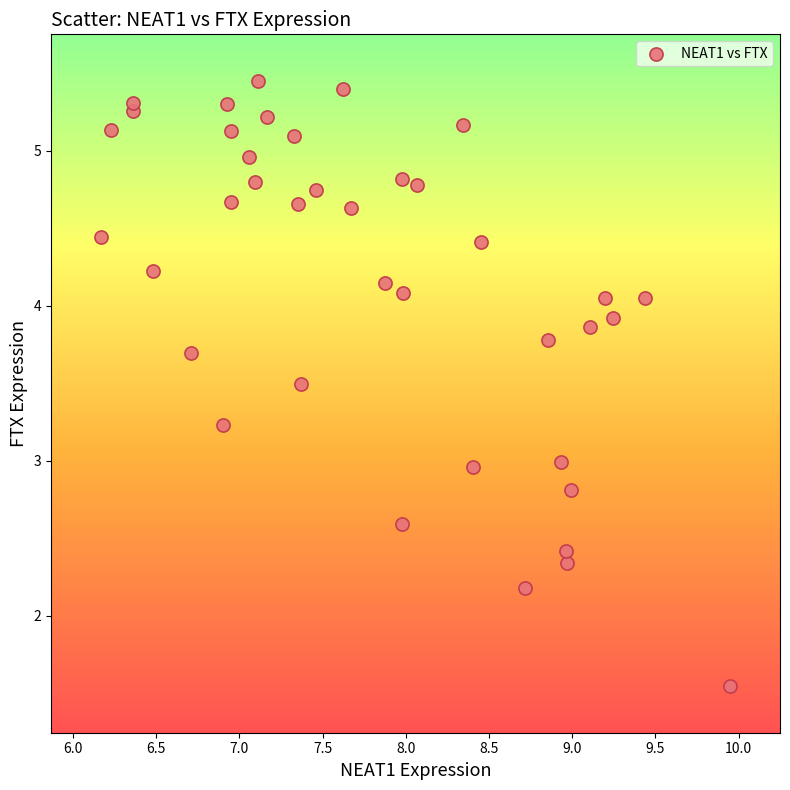

What is the range of Y values (max minus min)?

3.9